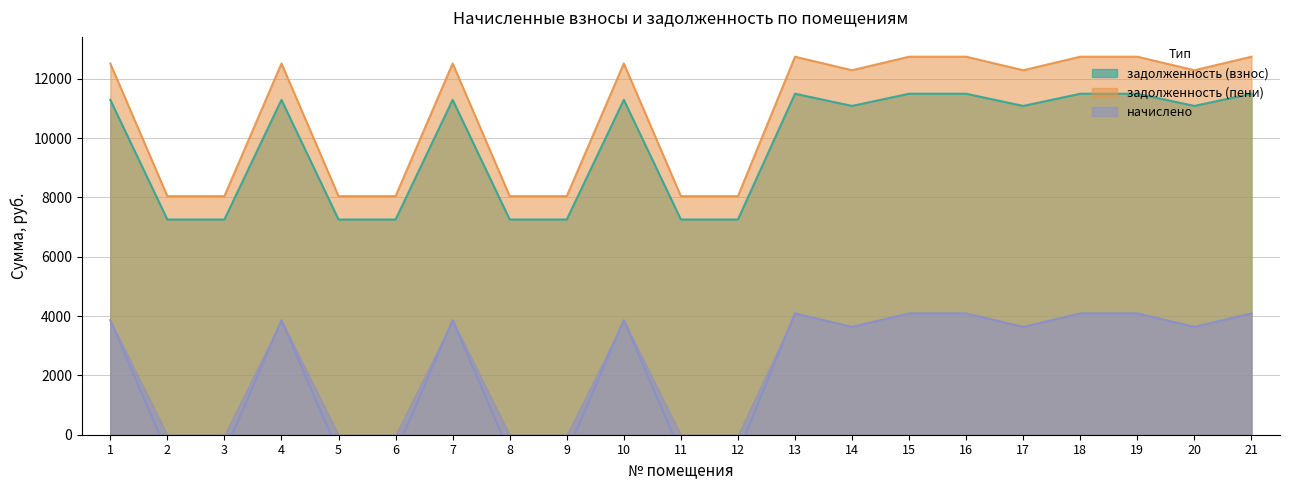

In задолженность (пени), how many points are higher than both neighbors (excluding endpoints)?

4